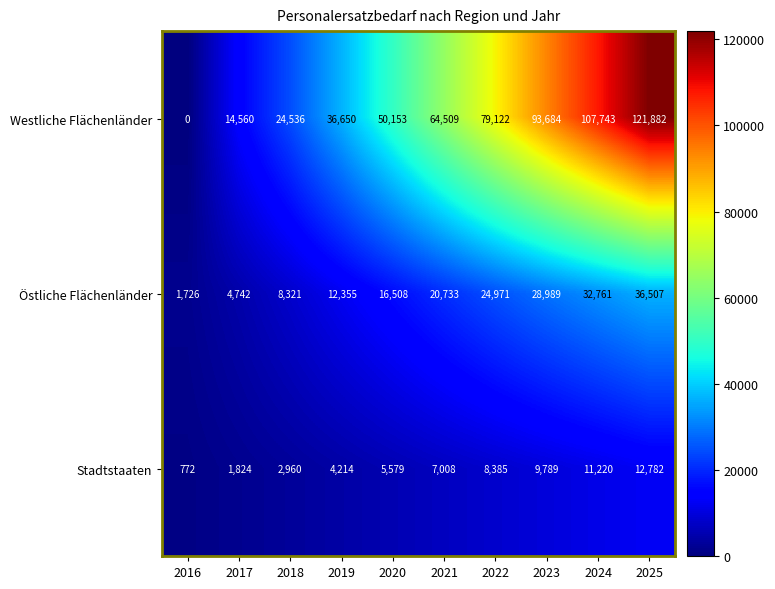

Rank the series at 2020 from lowest to highest value.

Stadtstaaten, Östliche Flächenländer, Westliche Flächenländer